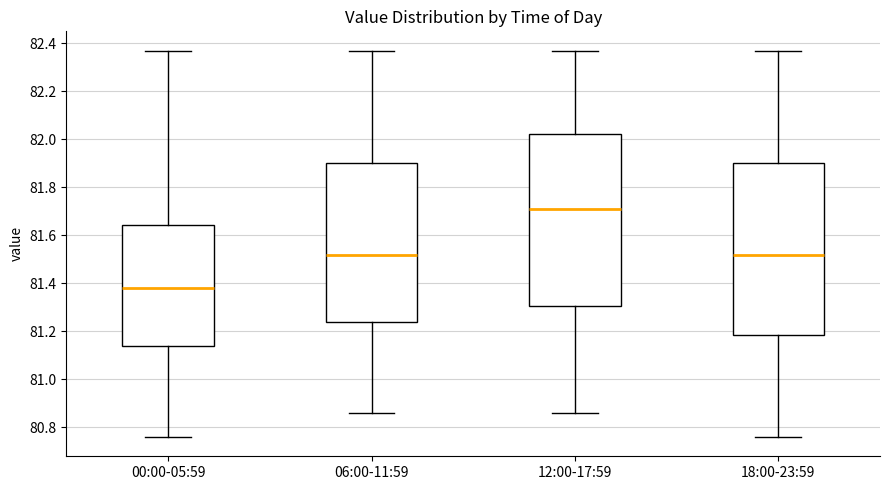

Where does the lower whisker of the box for 00:00-05:59 end on the y-axis? The values are not printed on the chart, so give them approximately, as read against the axis.

80.76